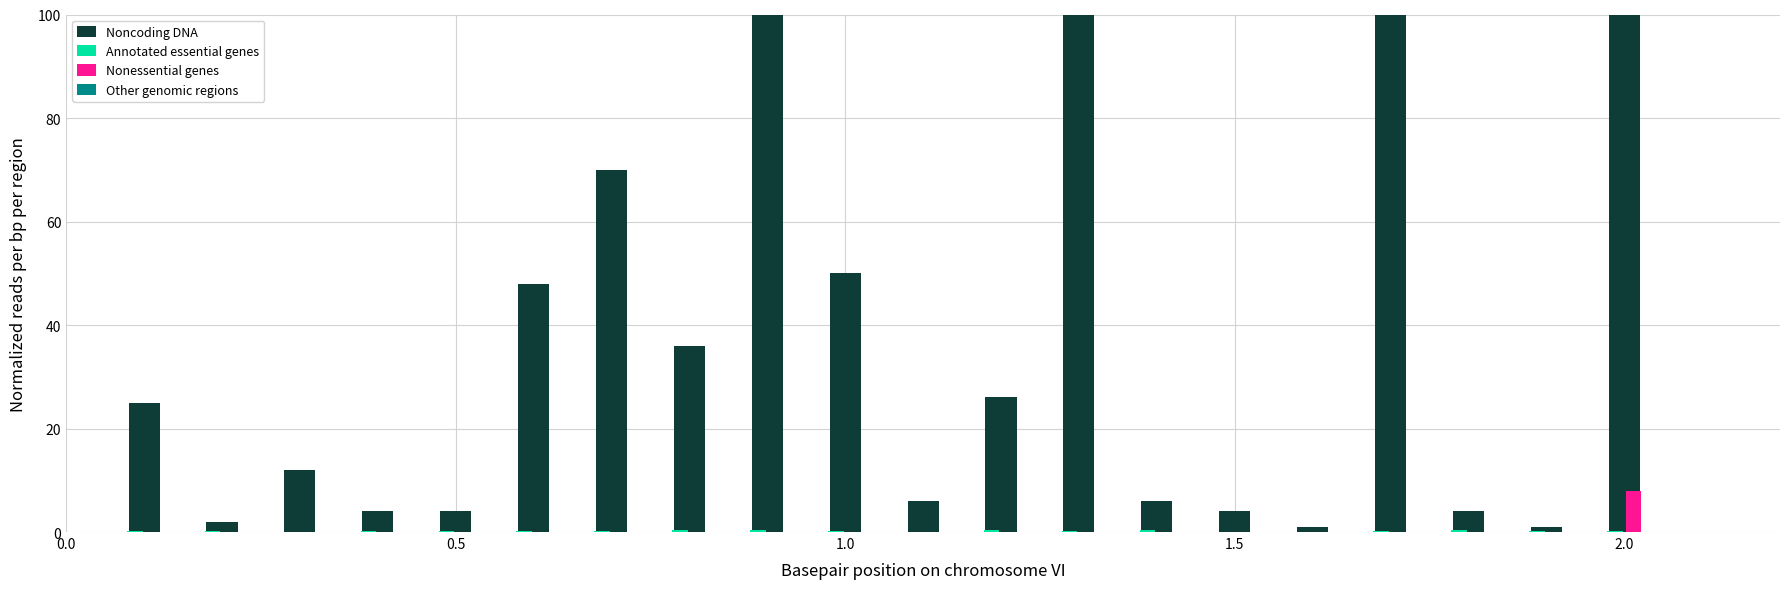

What is the value of the Annotated essential genes bar at the 19th from the left?

0.1